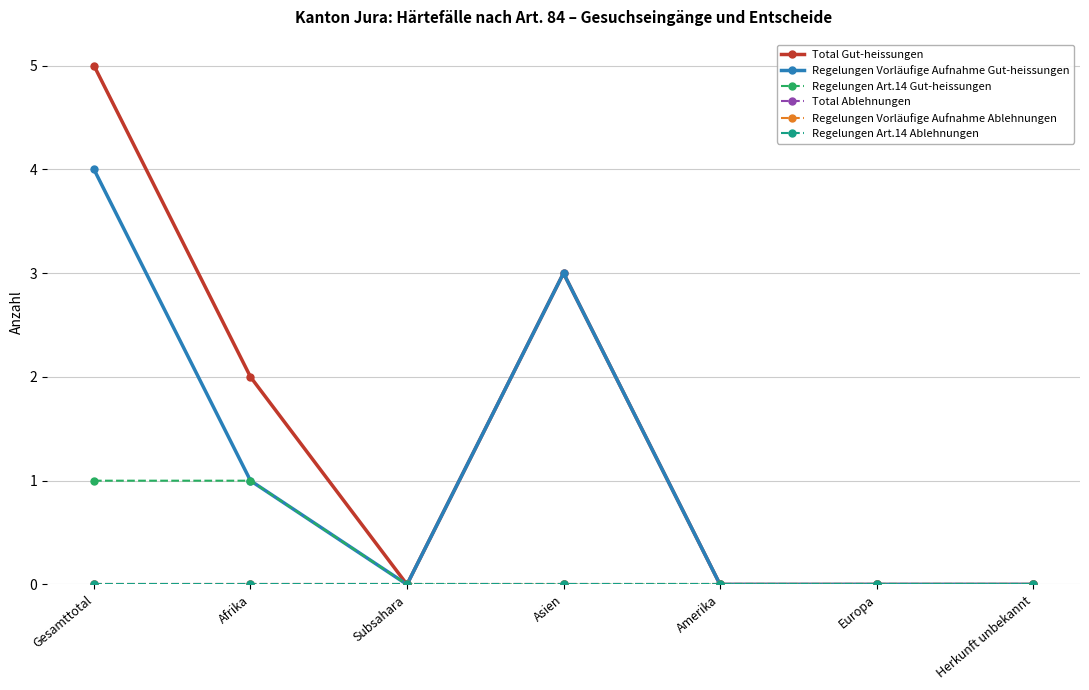

Reading left to right, transcribe all the data shown in this chart.

Total Gut-heissungen: 5	2	0	3	0	0	0
Regelungen Vorläufige Aufnahme Gut-heissungen: 4	1	0	3	0	0	0
Regelungen Art.14 Gut-heissungen: 1	1	0	0	0	0	0
Total Ablehnungen: 0	0	0	0	0	0	0
Regelungen Vorläufige Aufnahme Ablehnungen: 0	0	0	0	0	0	0
Regelungen Art.14 Ablehnungen: 0	0	0	0	0	0	0